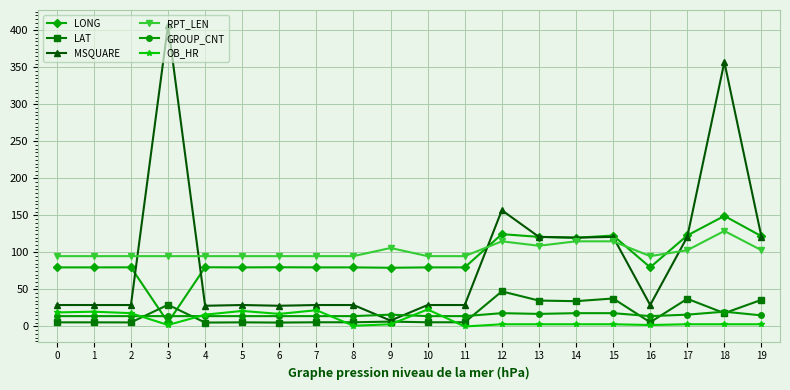

What is the sum of the RPT_LEN values at 5 and 15?

210.0